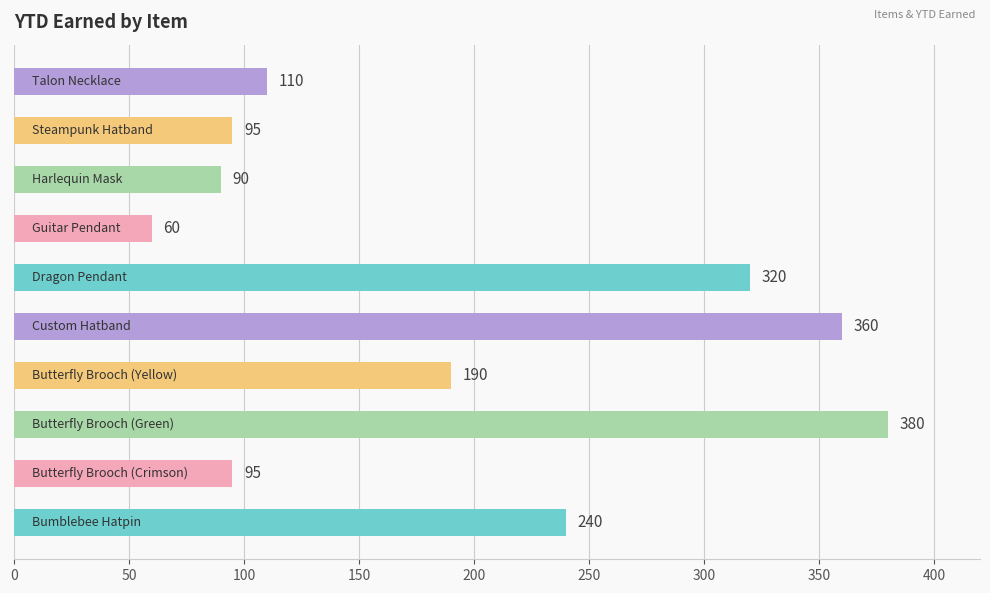

What is the greatest value displayed?

380